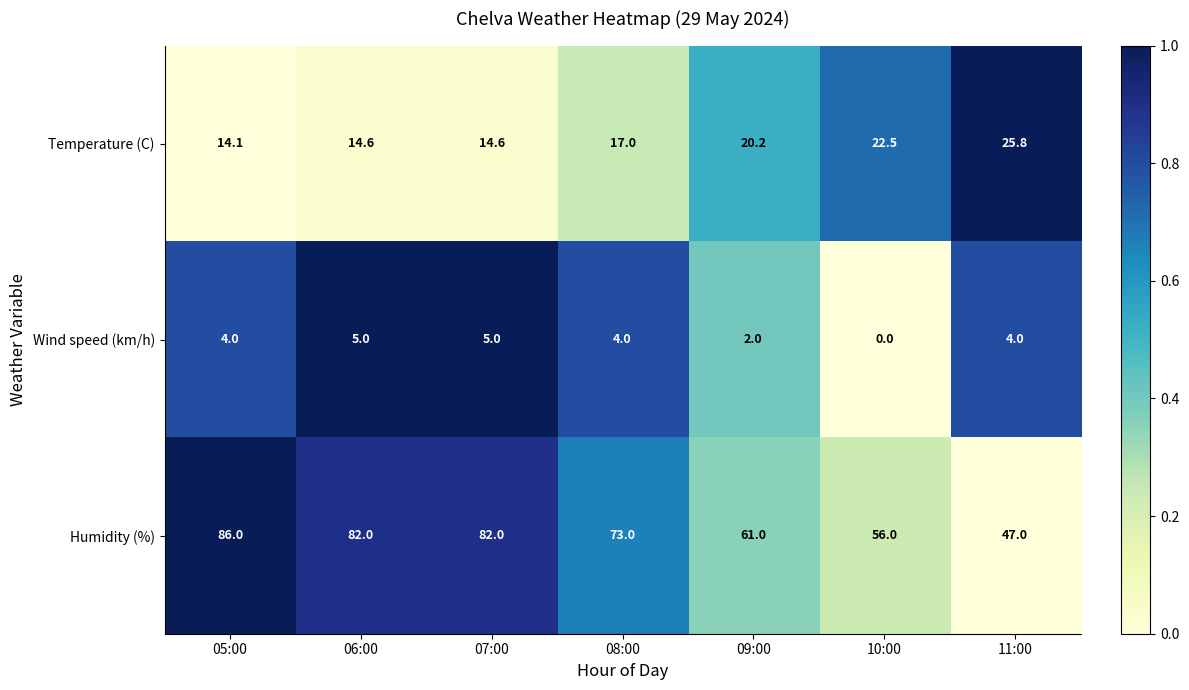

Which label corresponds to the smallest value in the chart?

10:00